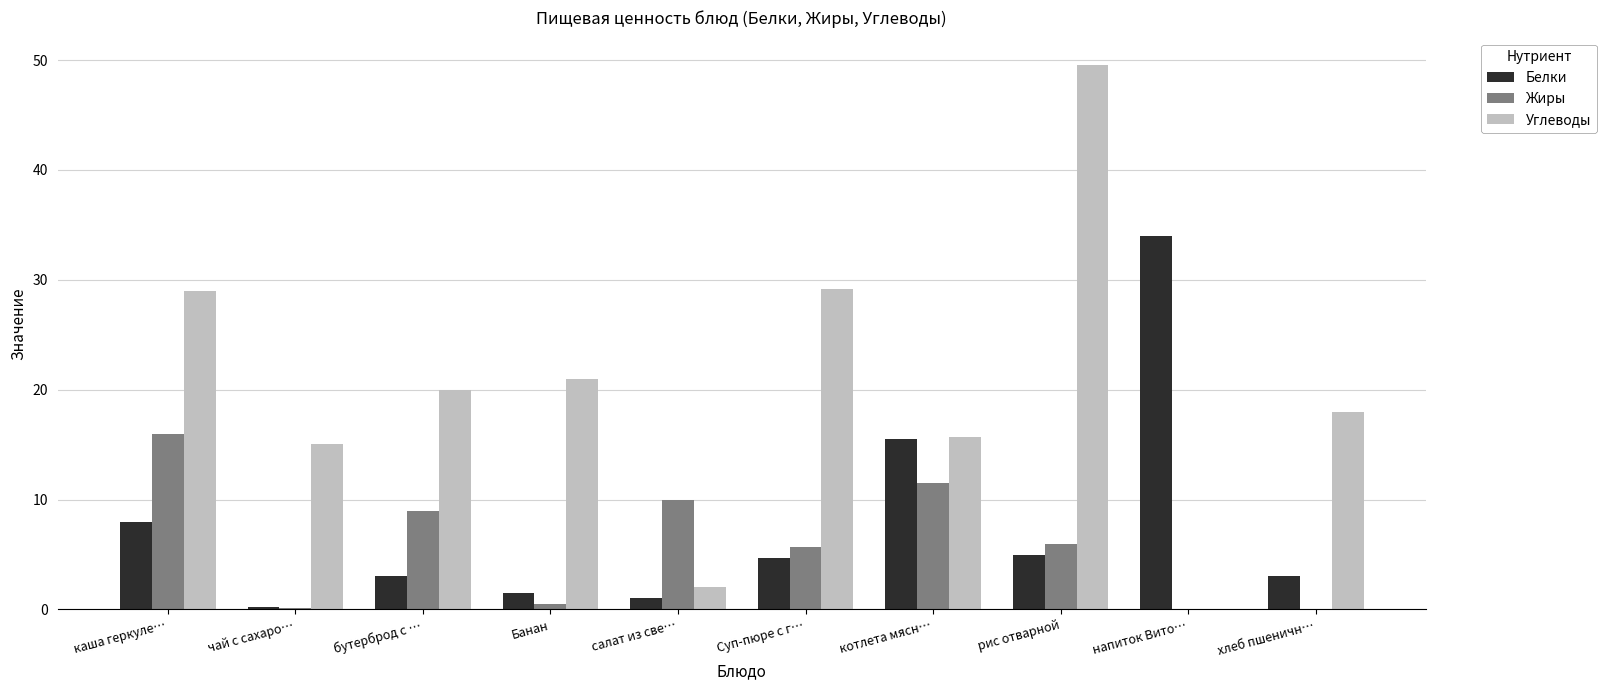

At which category is the sum across all series the highest?

рис отварной